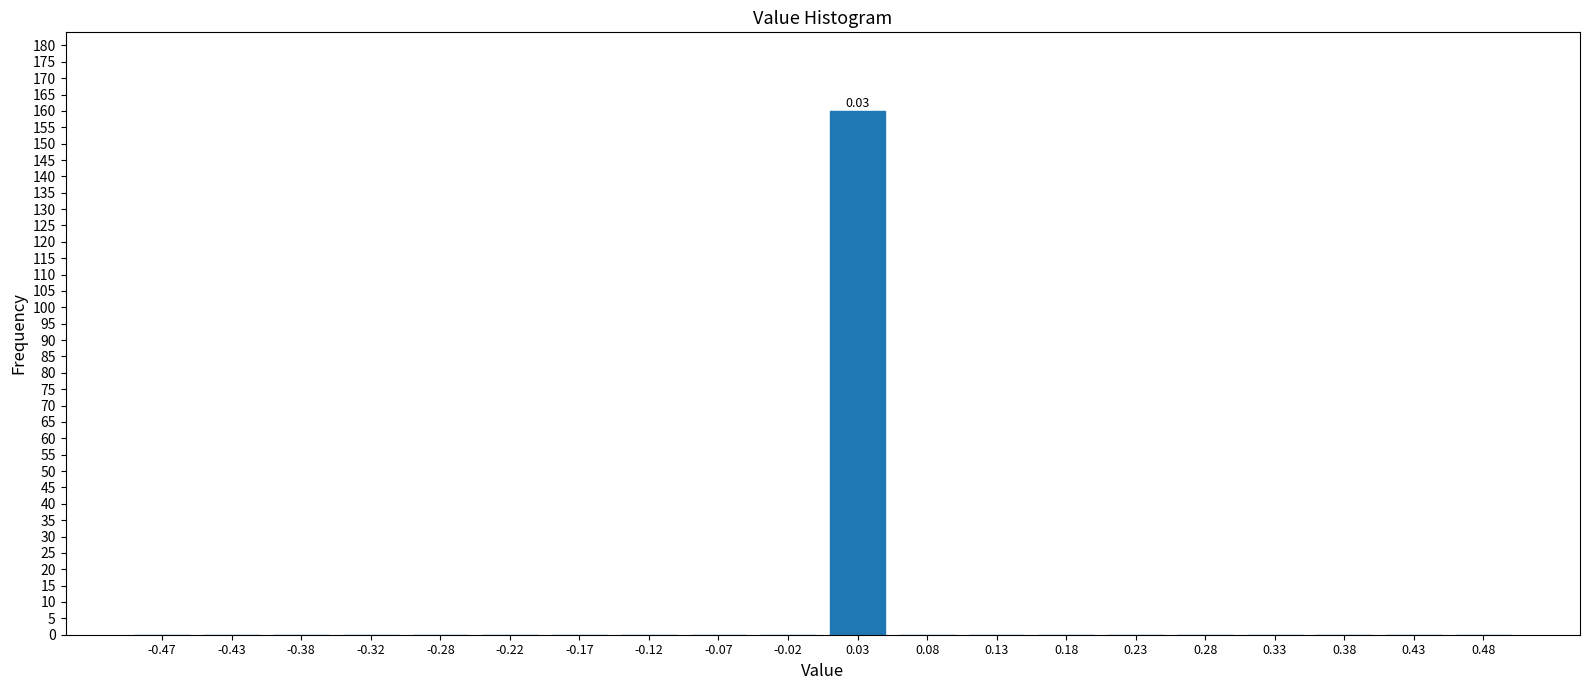

What is the change in value from 0.03 to 0.38?

-160